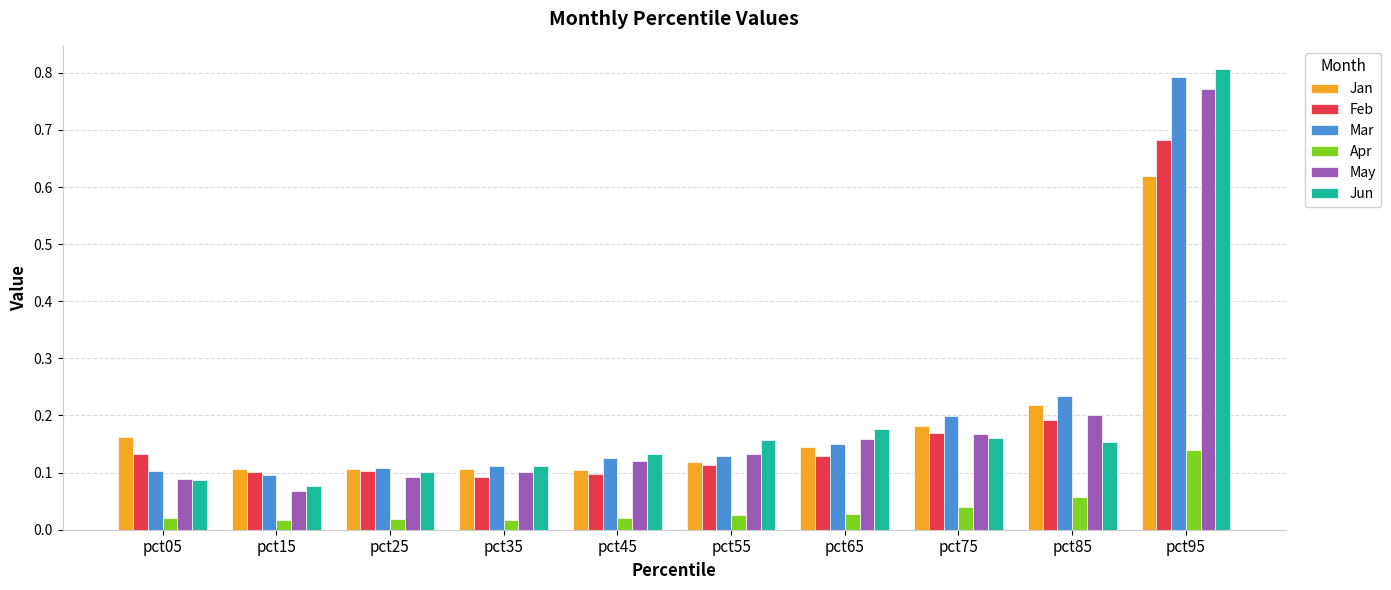

How many bars are there in total?

60